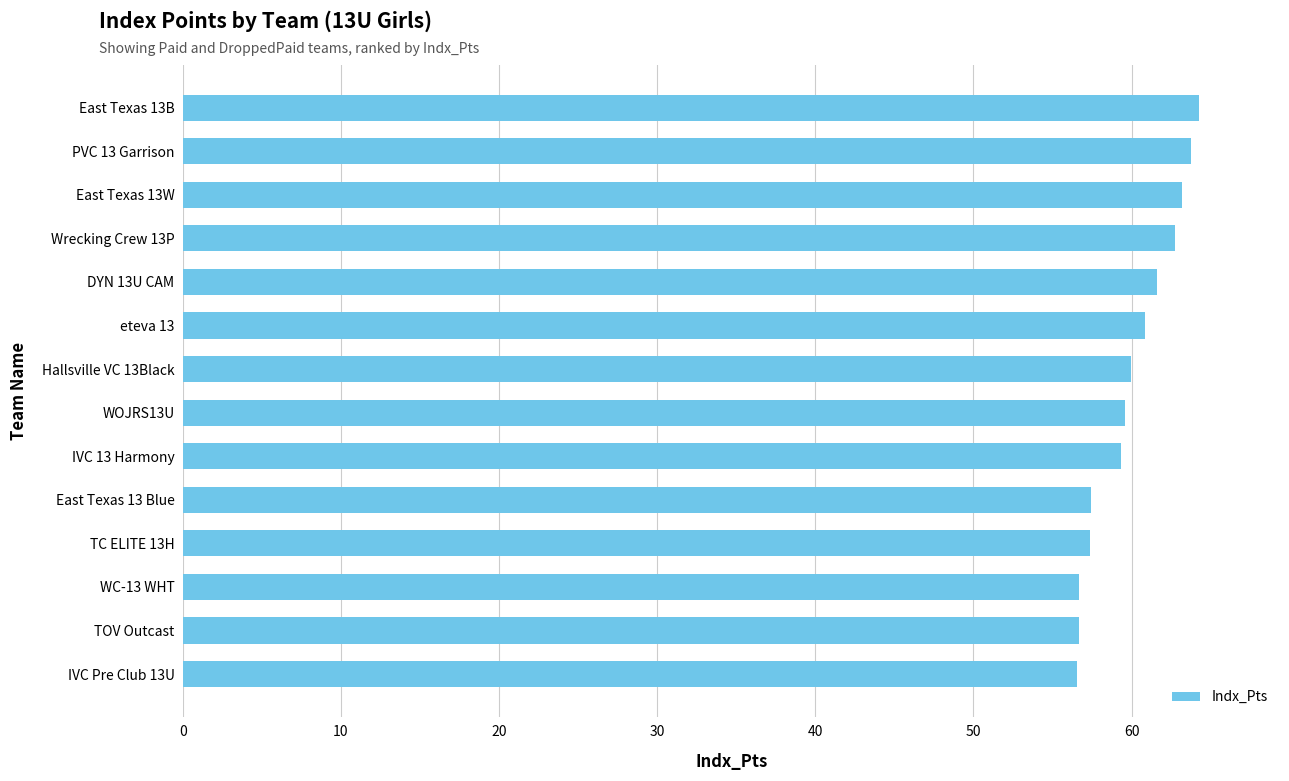

What is the change in value from eteva 13 to East Texas 13B?

+3.4